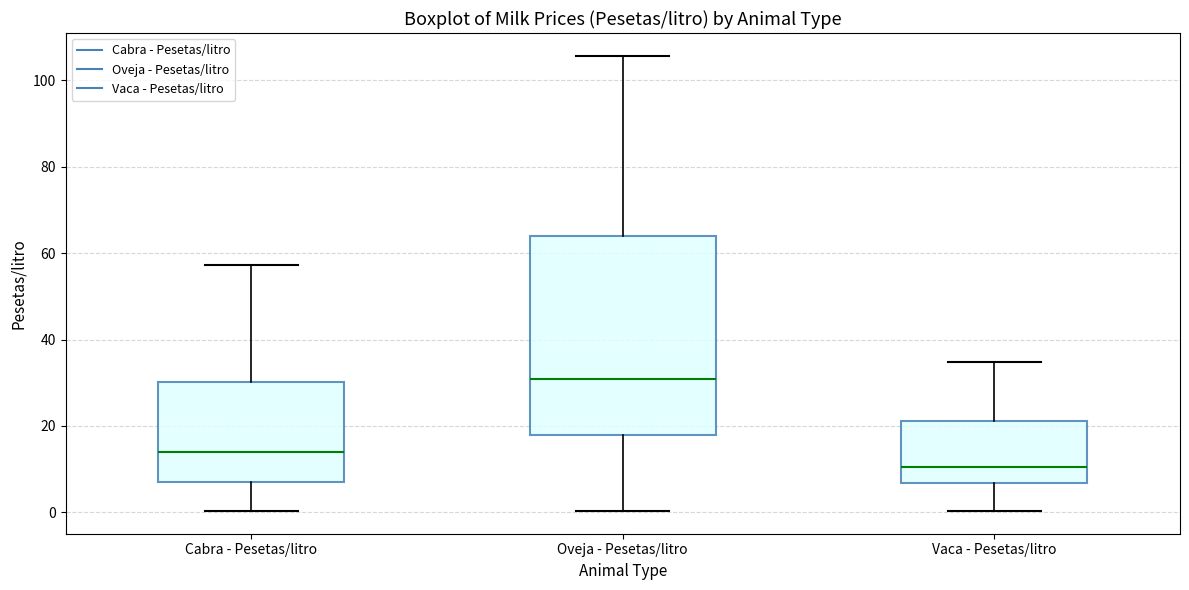

Which box is the tallest, from its lower edge to its upper edge?

Oveja - Pesetas/litro